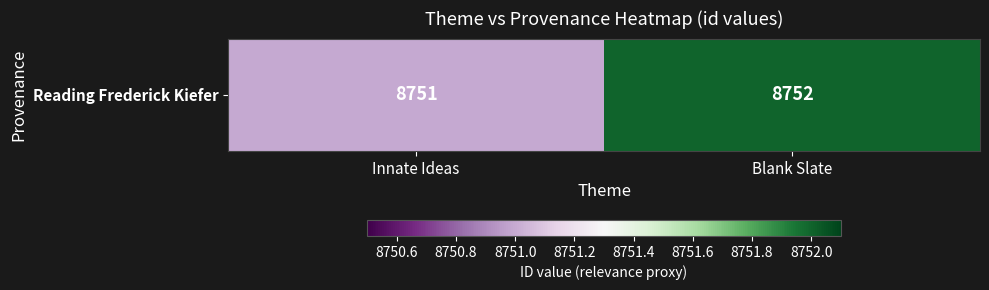

True or false: the data shows 8751 at Innate Ideas.

True